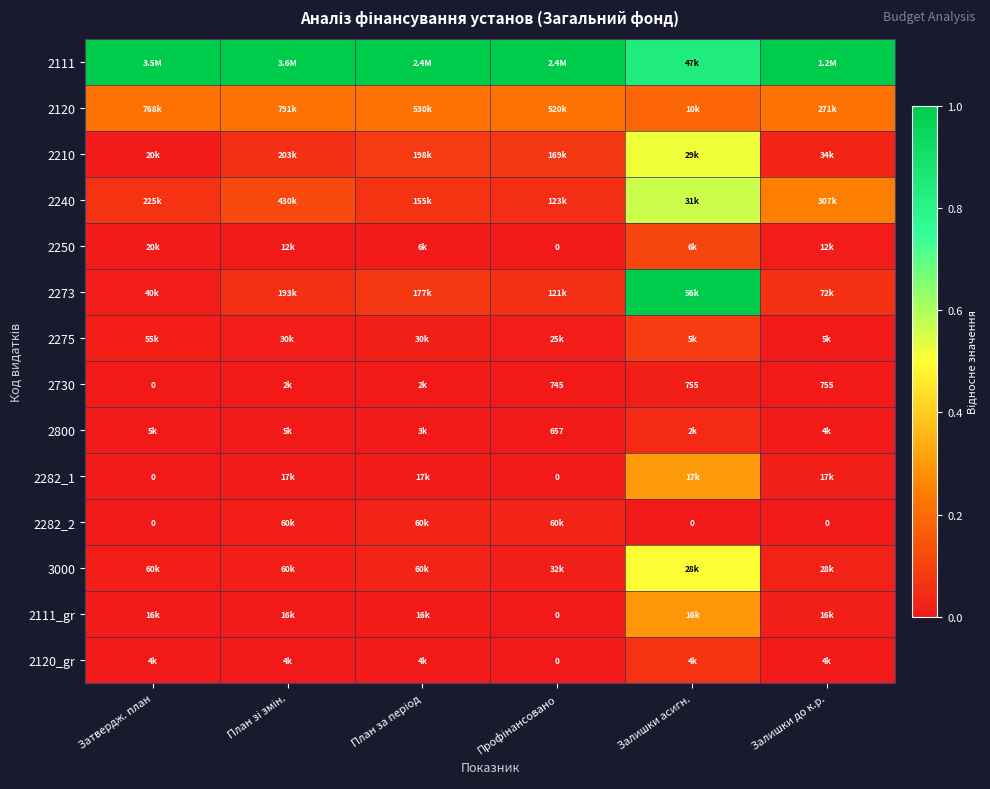

What is the total value across all series at Залишки до к.р.?

1.6